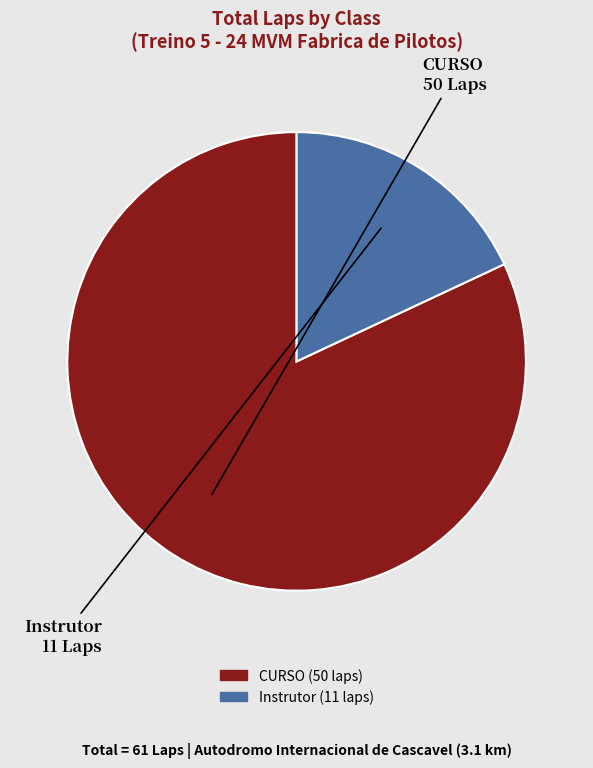

Is it true that Instrutor (11 laps) is 18% of the pie?

True